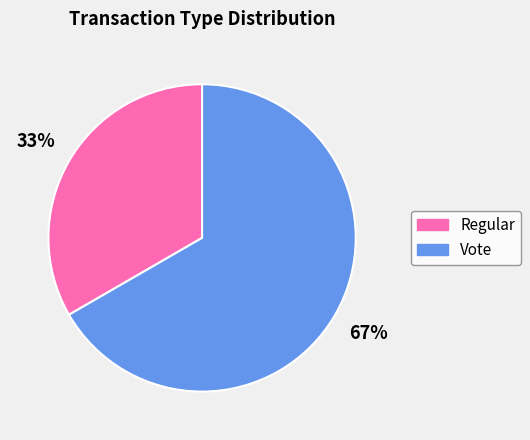

True or false: Vote accounts for 67% of the total.

True